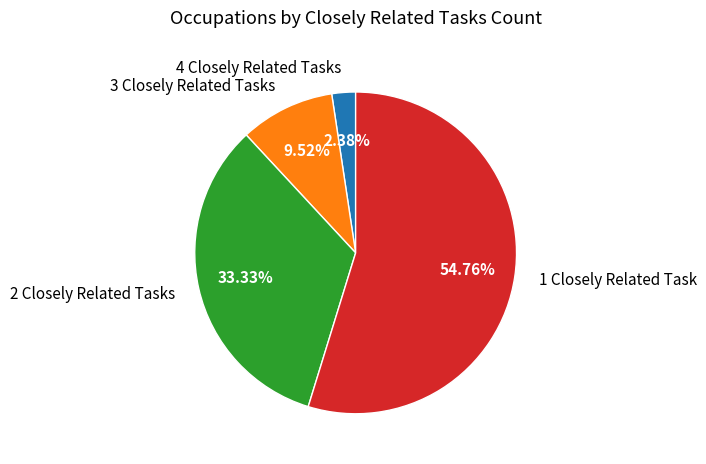

Which category has the biggest portion of the pie?

1 Closely Related Task